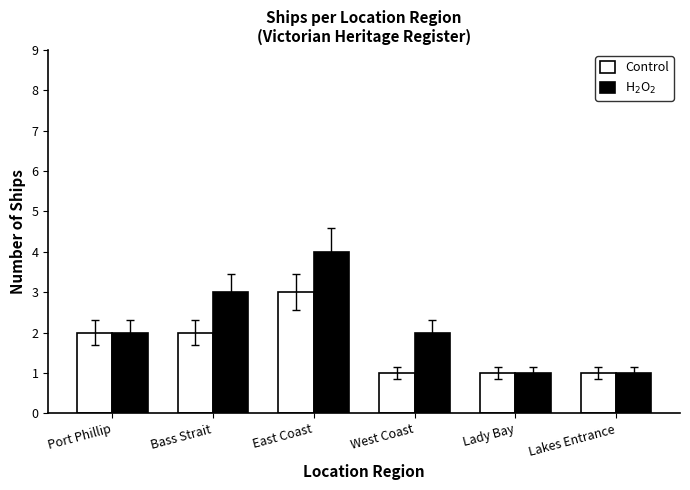

Which category has the highest value across all series?

East Coast